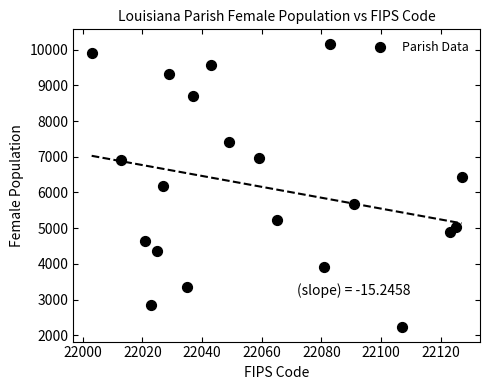

What is the range of X values (max minus min)?

124